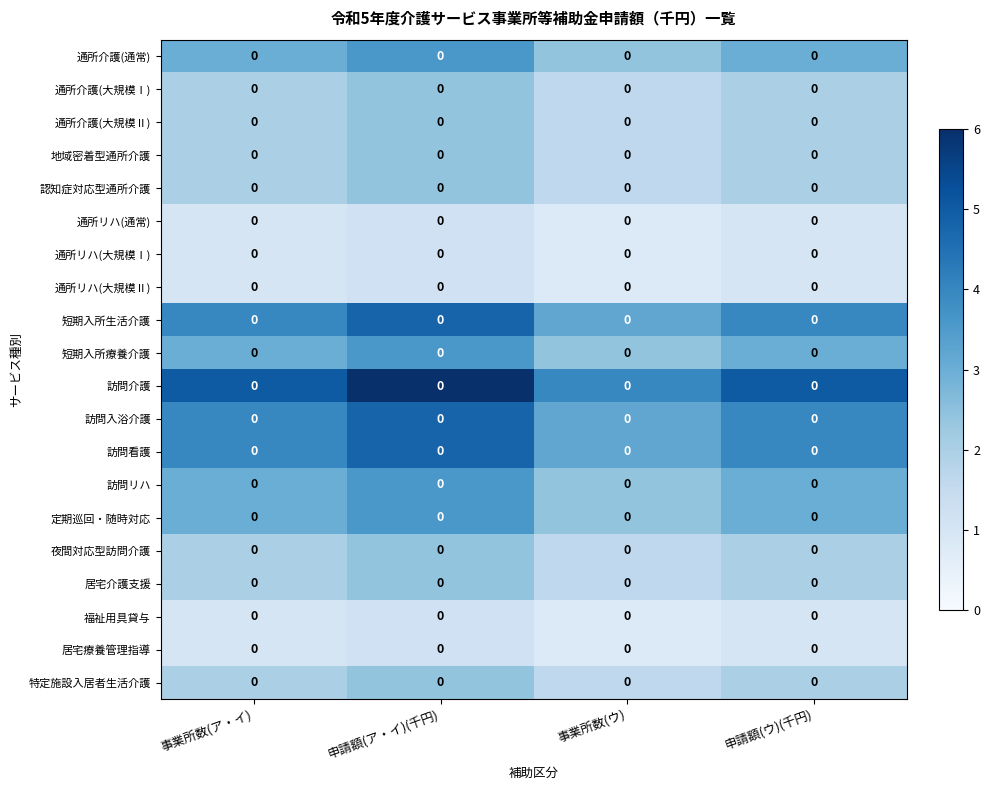

What is the maximum value shown in the chart?

6.0